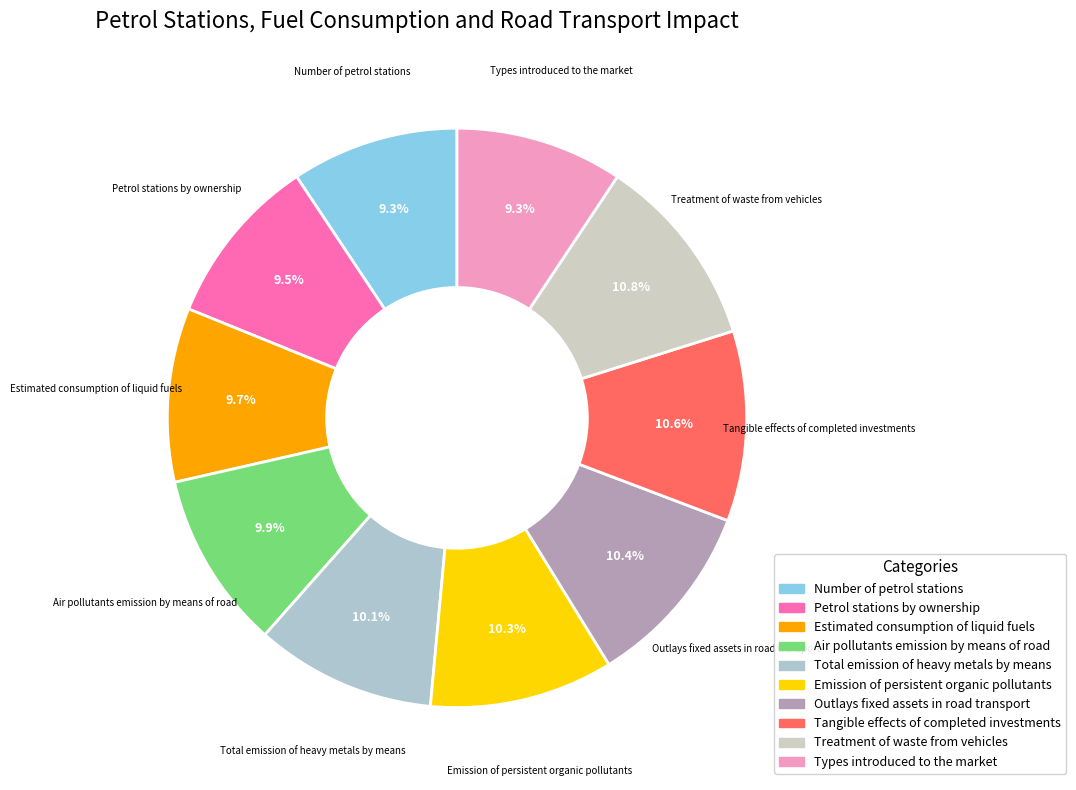

Which has a higher value, Air pollutants emission by means of road or Treatment of waste from vehicles?

Treatment of waste from vehicles